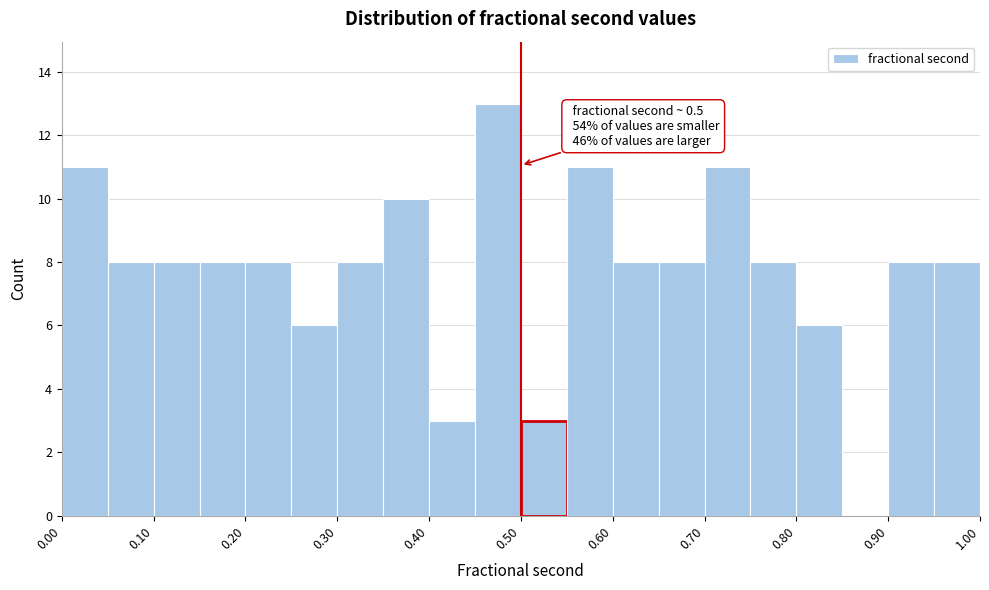

Over which range of the x-axis is the bar tallest?

0.45 to 0.50